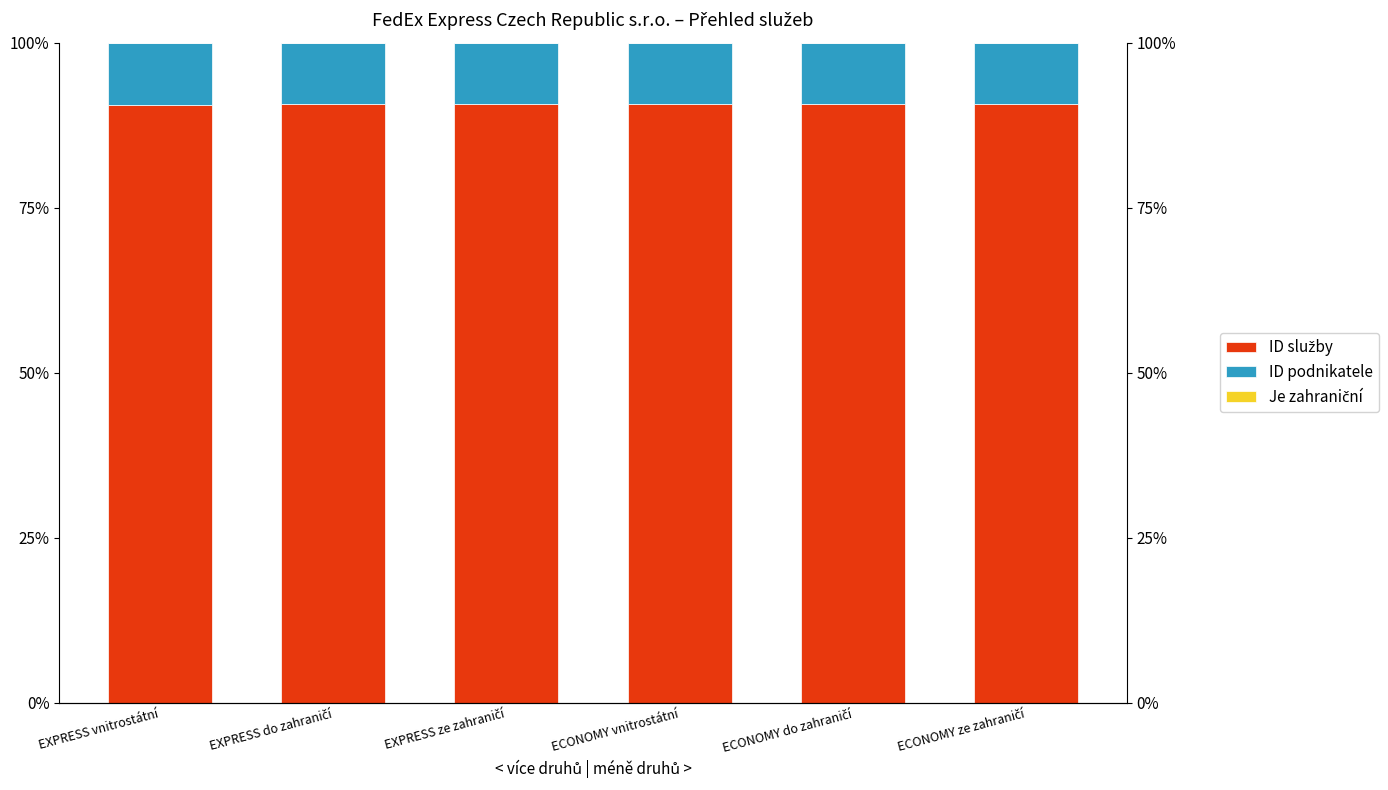

What is the difference between the maximum and minimum values in the ID služby series?

0.1